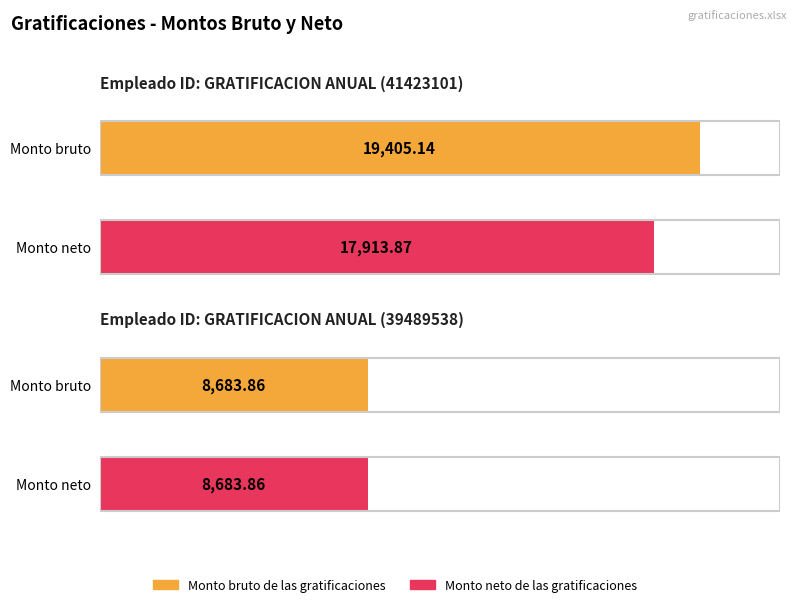

Reading right to left, what are all the values shown in this chart?

Monto bruto de las gratificaciones: GRATIFICACION ANUAL (39489538)=8683.9	GRATIFICACION ANUAL (41423101)=19405.1
Monto neto de las gratificaciones: GRATIFICACION ANUAL (39489538)=8683.9	GRATIFICACION ANUAL (41423101)=17913.9